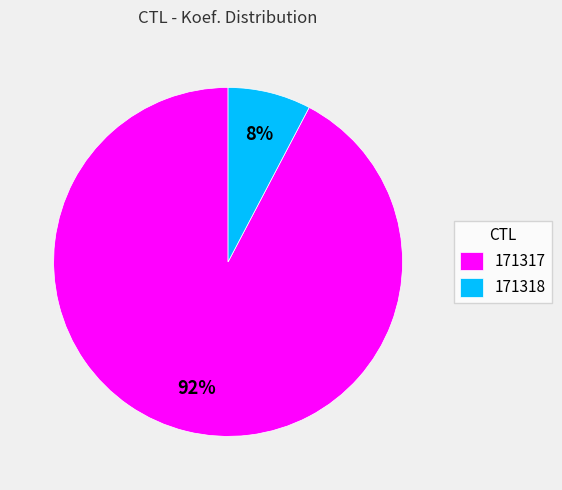

The 171317 slice represents 99% of the pie. True or false?

False